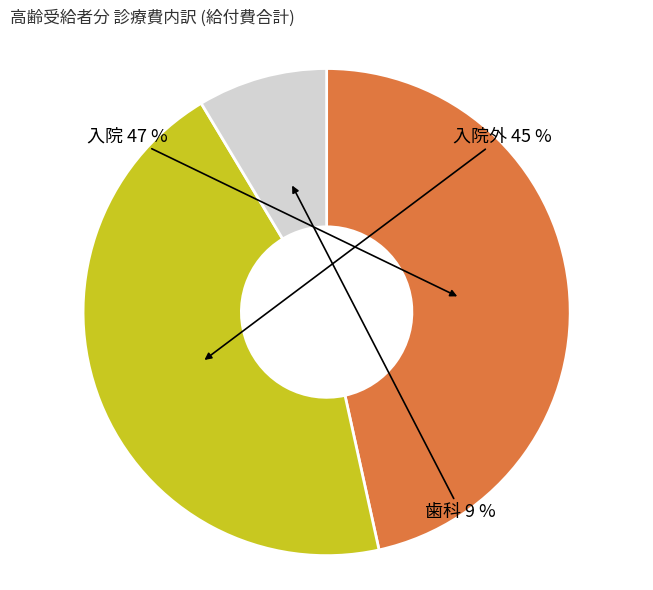

To the nearest percent, what is the difference between the largest and smallest slice percentages?

38%